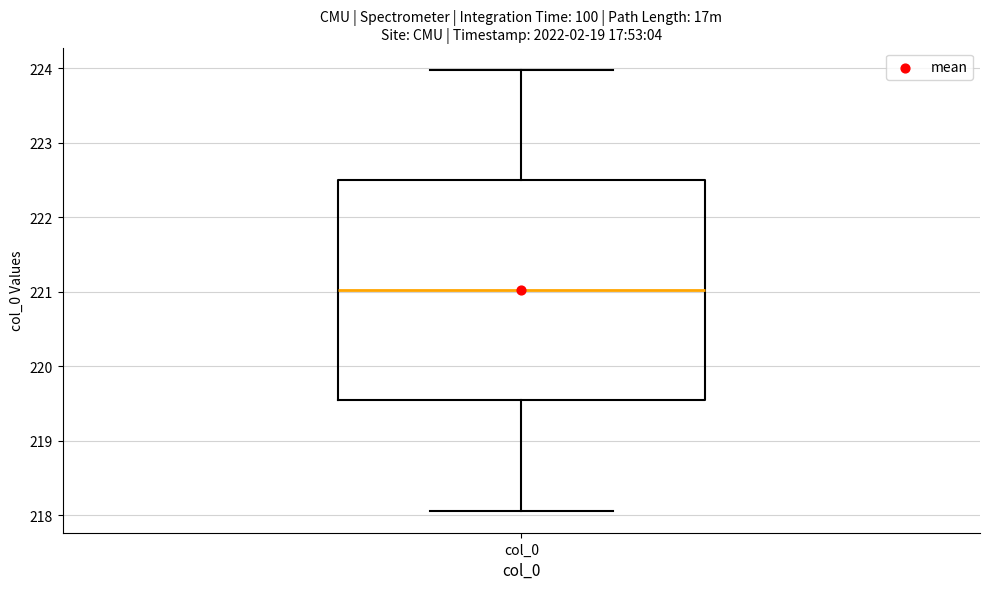

Read this box plot against the y-axis: the position of the median line, the range covered by the box, and the ends of both whiskers. The values are not printed on the chart, so give them approximately, as read against the axis.

median 221.0, box 219.5 to 222.5, whiskers 218.1 to 224.0